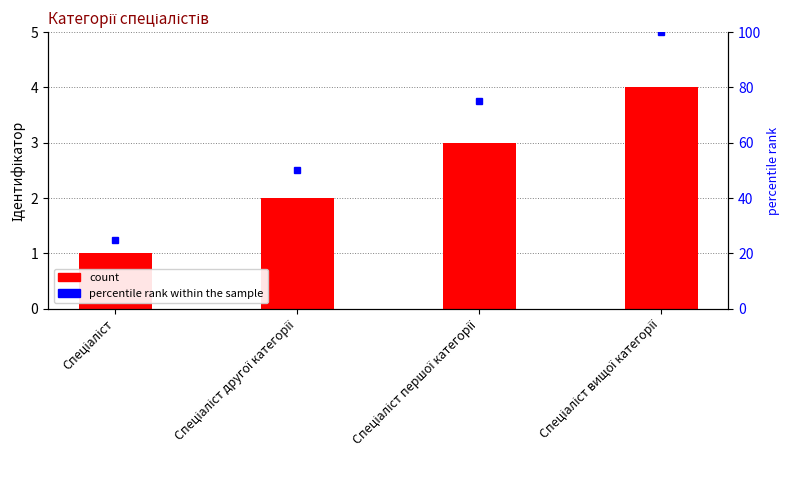

What is the ratio of the value at Спеціаліст to the value at Спеціаліст першої категорії?

0.3